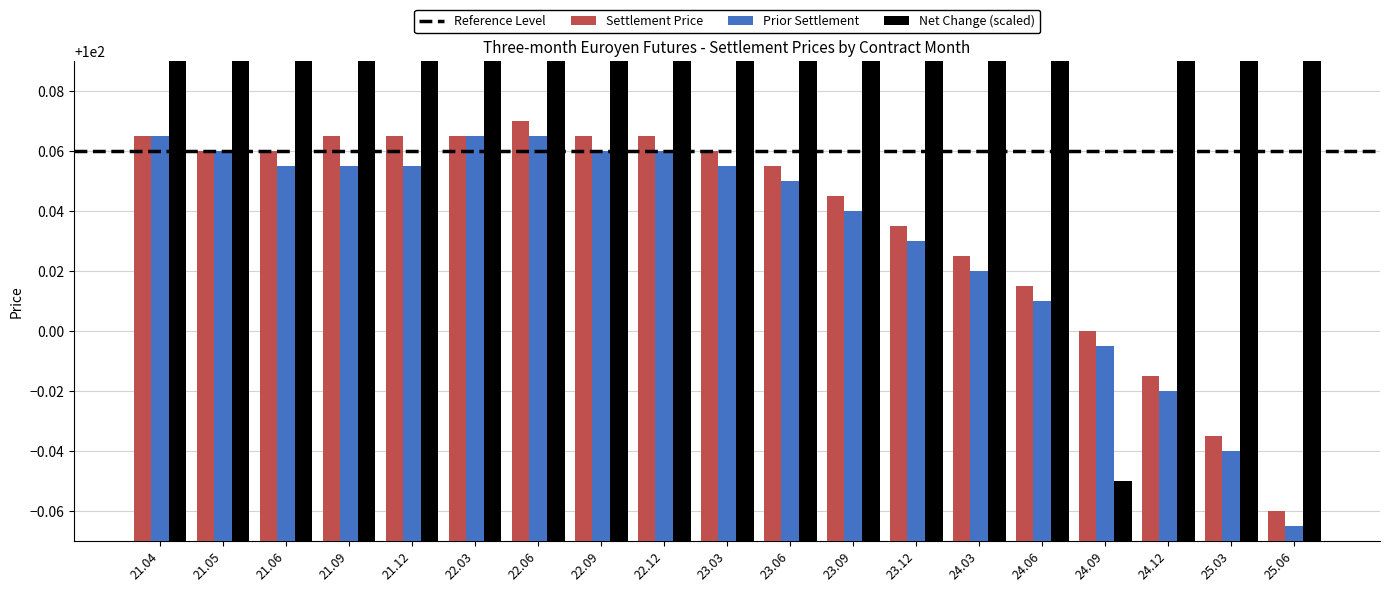

How many categories are shown in the chart?

19